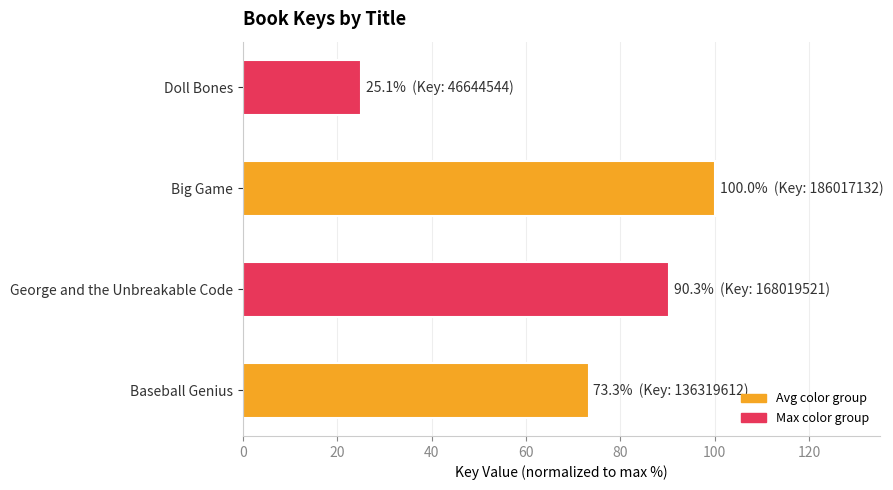

What is the maximum value shown in the chart?

100.0